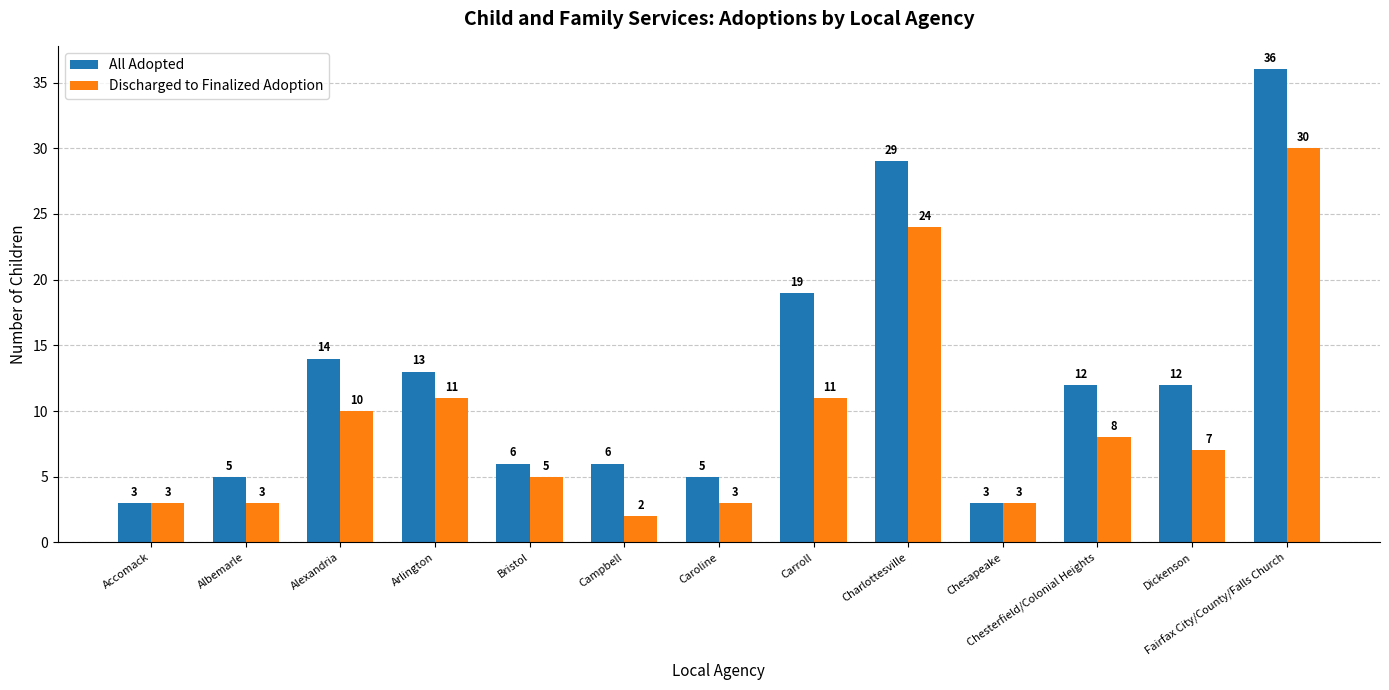

Which series changed the most between Albemarle and Carroll?

All Adopted